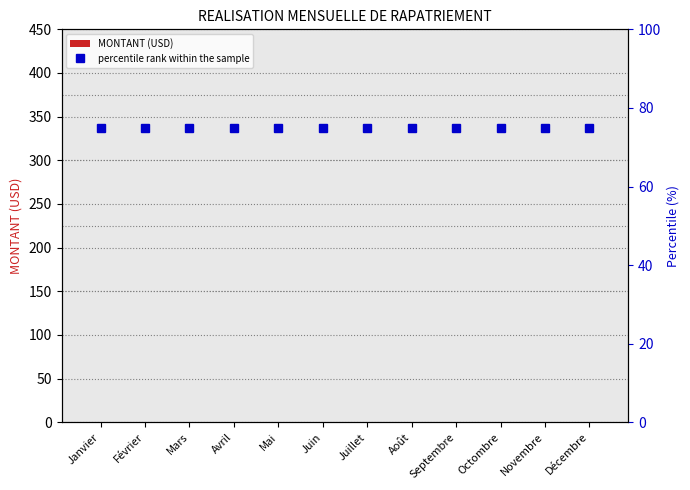

At which label is MONTANT (USD) closest to 0?

Janvier